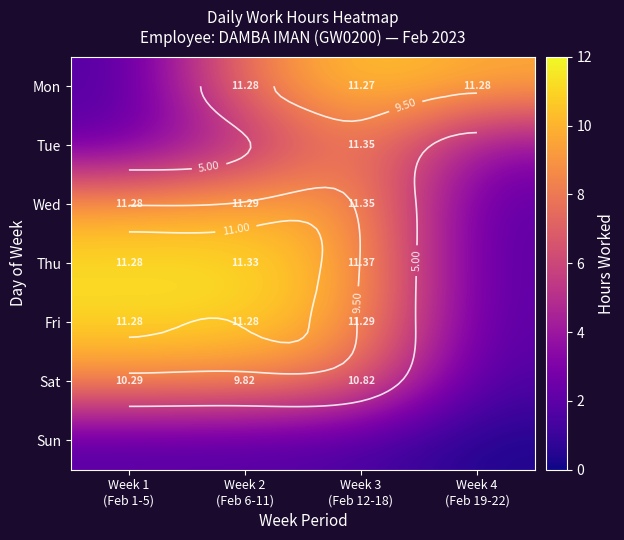

Which has a higher value, Week 2
(Feb 6-11) or Week 4
(Feb 19-22)?

Week 4
(Feb 19-22)